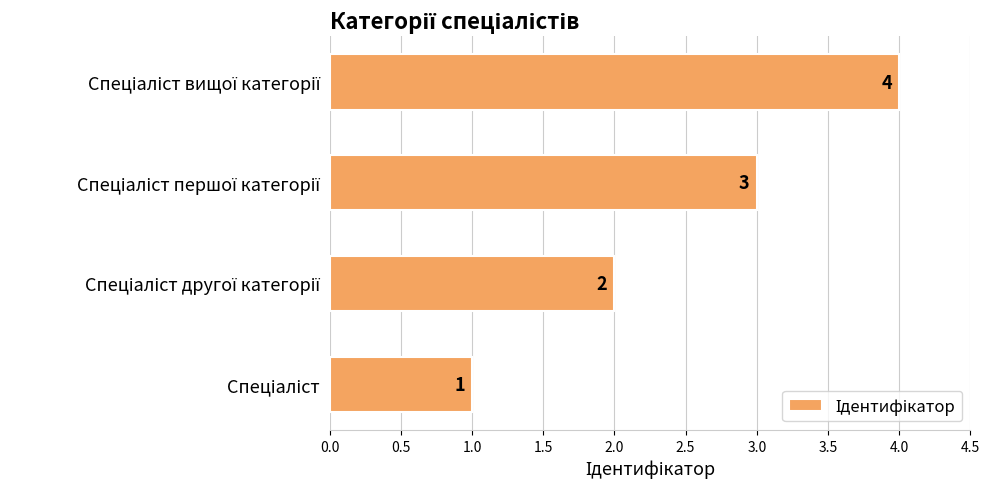

How many values are between 2 and 4?

3